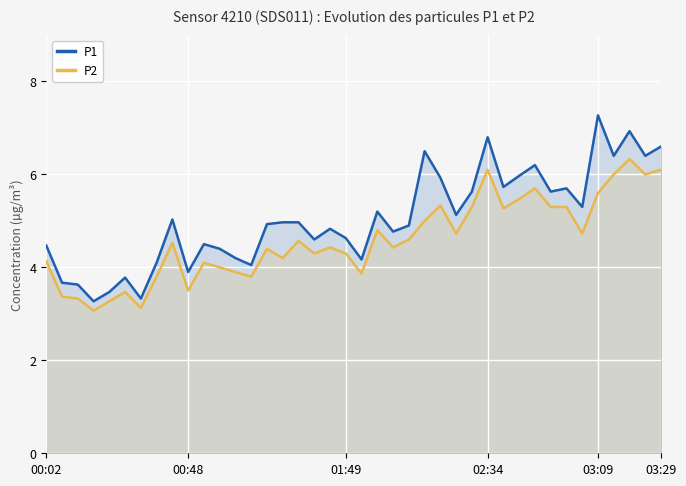

What are all the series names shown in the legend?

P1, P2